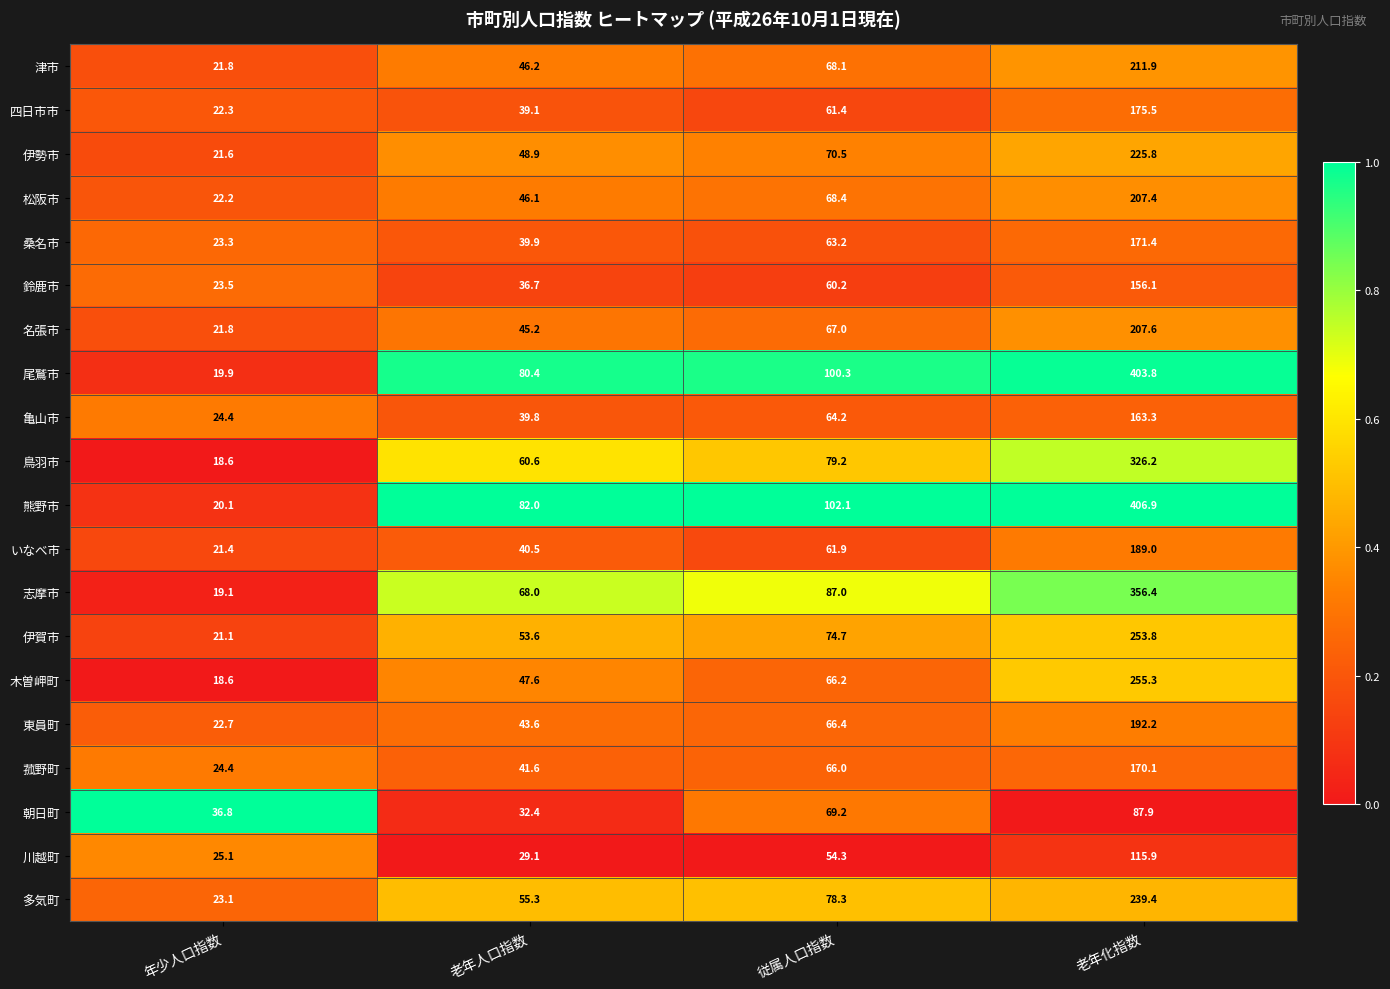

At 従属人口指数, list the series in order from largest to smallest.

熊野市, 尾鷲市, 志摩市, 鳥羽市, 多気町, 伊賀市, 伊勢市, 朝日町, 松阪市, 津市, 名張市, 東員町, 木曽岬町, 菰野町, 亀山市, 桑名市, いなべ市, 四日市市, 鈴鹿市, 川越町